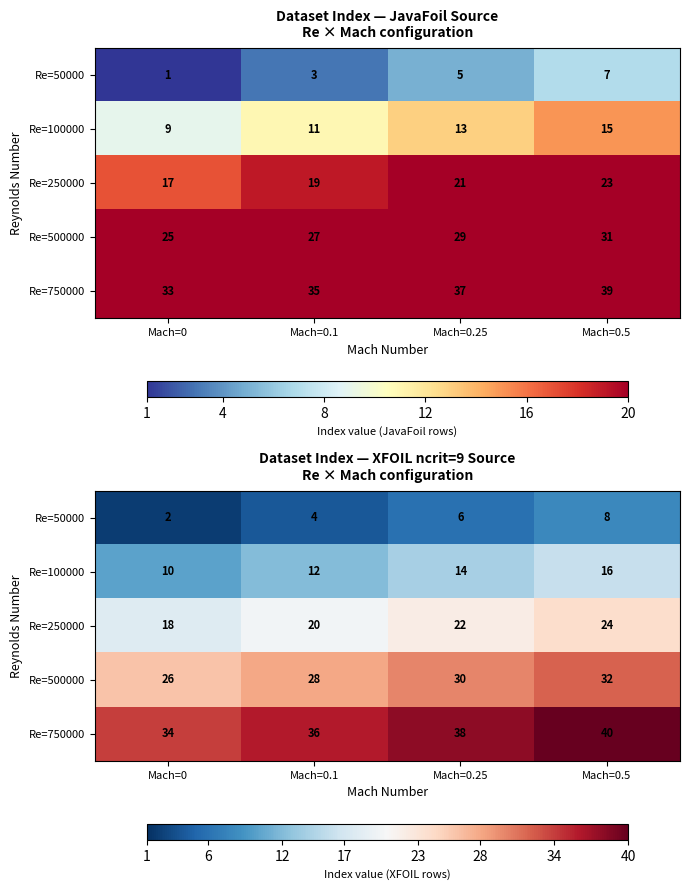

What is the average value of the Re=100000 series?

13